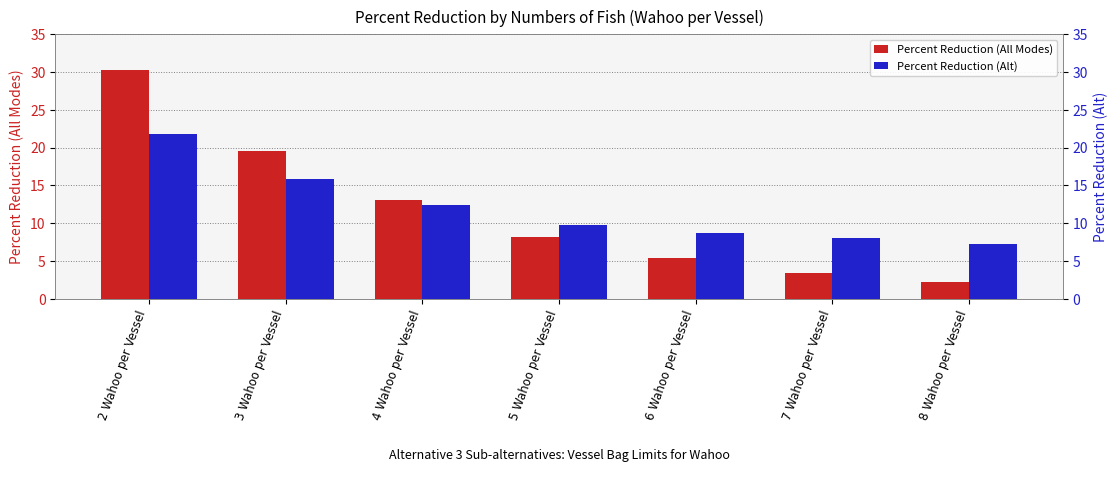

How many groups of bars are there?

7